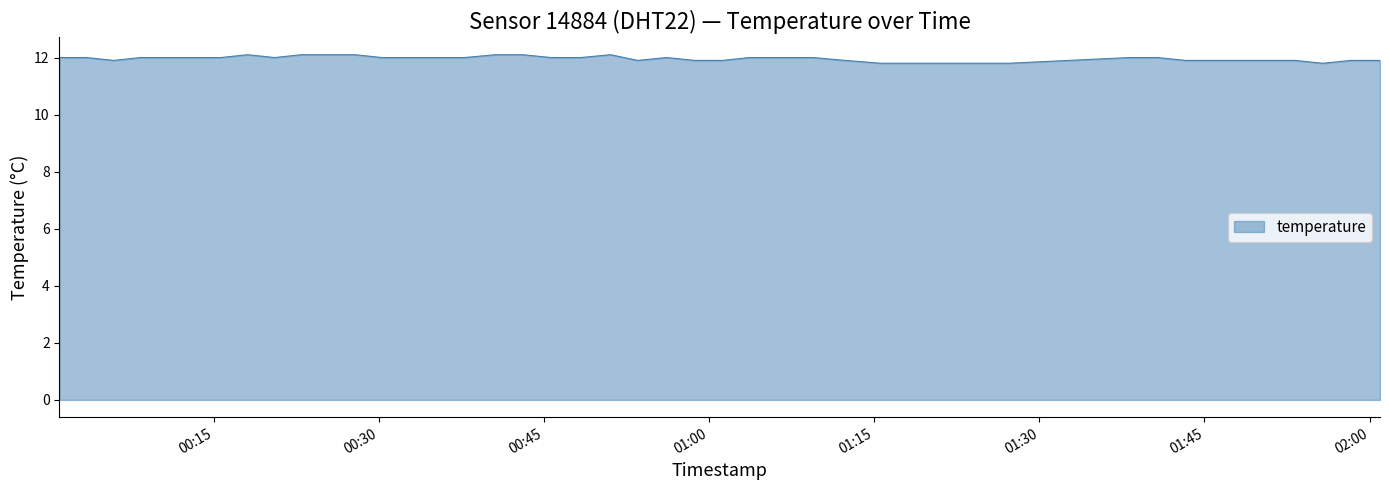

What is the greatest value displayed?

12.1